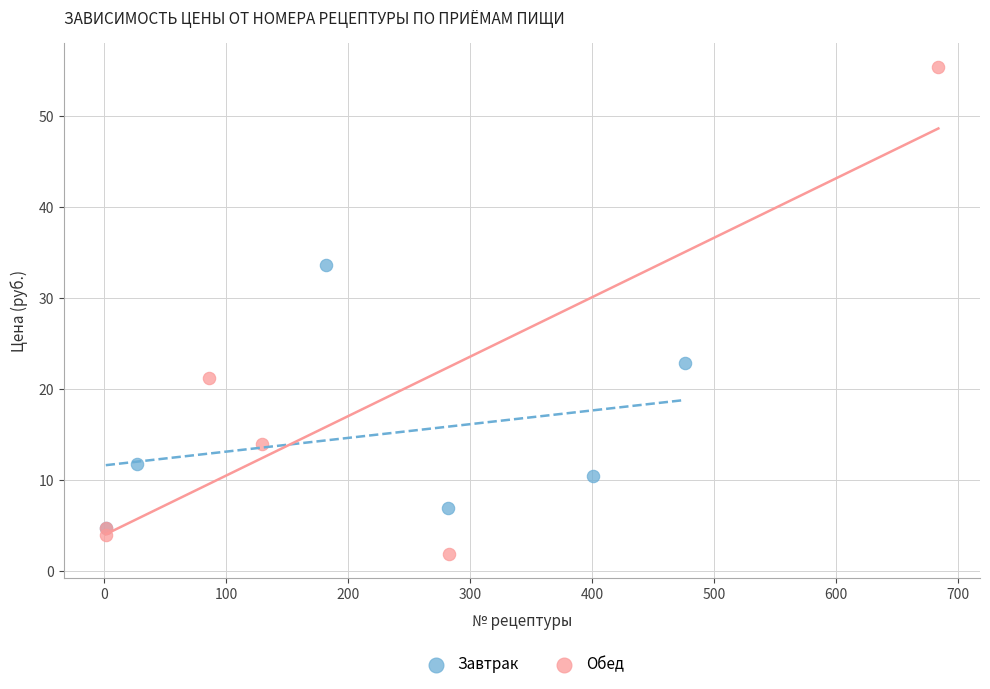

What are all the series names shown in the legend?

Завтрак, Обед